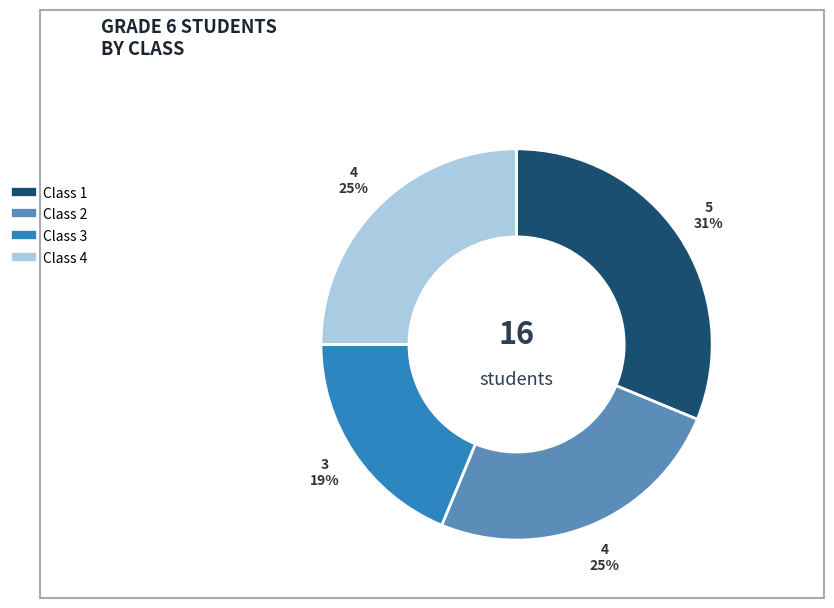

To the nearest percent, what is the combined percentage of Class 2 and Class 1?

56%